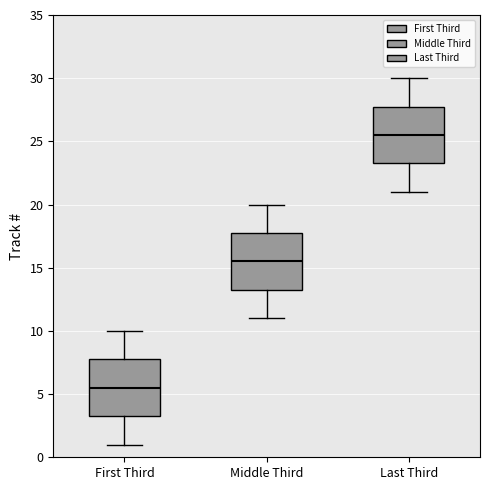

Reading left to right, read every box against the y-axis: the position of its median line, the range the box covers, and the ends of its whiskers. The values are not printed on the chart, so give them approximately, as read against the axis.

First Third: median 5.5, box 3.5 to 8.0, whiskers 1.0 to 10.0
Middle Third: median 15.5, box 13.5 to 18.0, whiskers 11.0 to 20.0
Last Third: median 25.5, box 23.5 to 28.0, whiskers 21.0 to 30.0